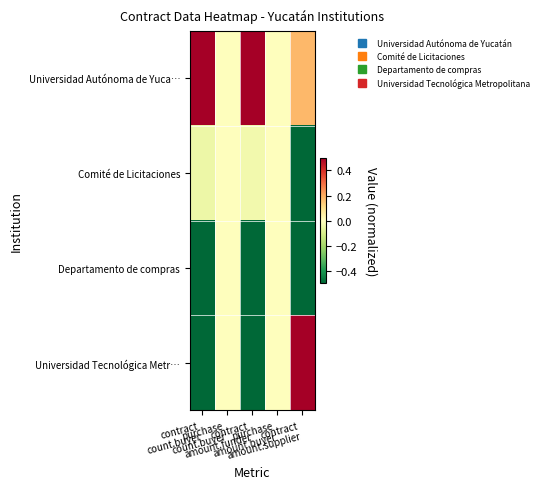

Reading left to right, extract all data points from this chart.

Universidad Autónoma de Yuca…: contract
count.buyer=0.5	purchase
count.buyer=0.0	contract
amount.funder=0.5	purchase
amount.buyer=0.0	contract
amount.supplier=0.2
Comité de Licitaciones: contract
count.buyer=-0.0	purchase
count.buyer=0.0	contract
amount.funder=-0.0	purchase
amount.buyer=0.0	contract
amount.supplier=-0.5
Departamento de compras: contract
count.buyer=-0.5	purchase
count.buyer=0.0	contract
amount.funder=-0.5	purchase
amount.buyer=0.0	contract
amount.supplier=-0.5
Universidad Tecnológica Metr…: contract
count.buyer=-0.5	purchase
count.buyer=0.0	contract
amount.funder=-0.5	purchase
amount.buyer=0.0	contract
amount.supplier=0.5